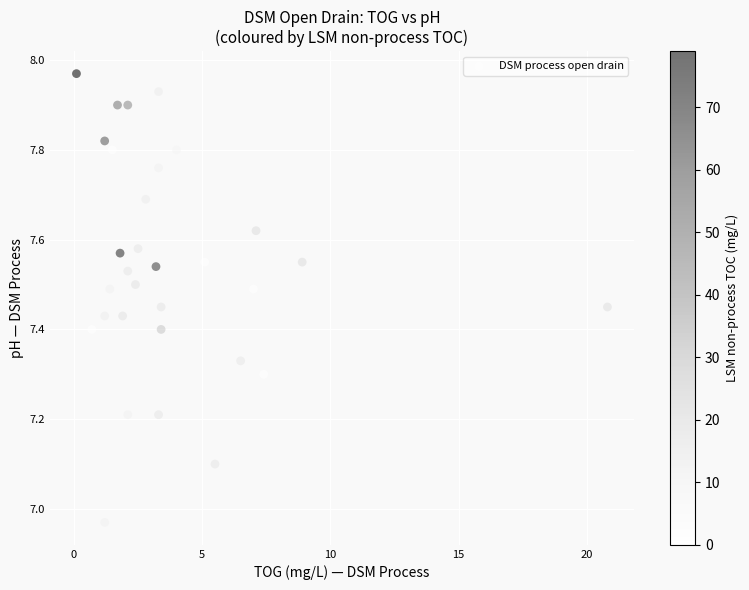

What is the range of Y values (max minus min)?

1.0